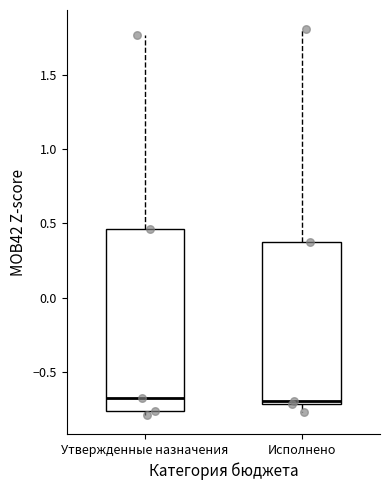

Reading left to right, transcribe this box plot: for each box, give where its median line is, the range the box spans, and where its two whiskers end, as read against the y-axis. The values are not printed on the chart, so give them approximately, as read against the axis.

Утвержденные назначения: median -0.70, box -0.75 to 0.45, whiskers -0.80 to 1.75
Исполнено: median -0.70 (just above the box's lower edge), box -0.70 to 0.40, whiskers -0.75 to 1.80